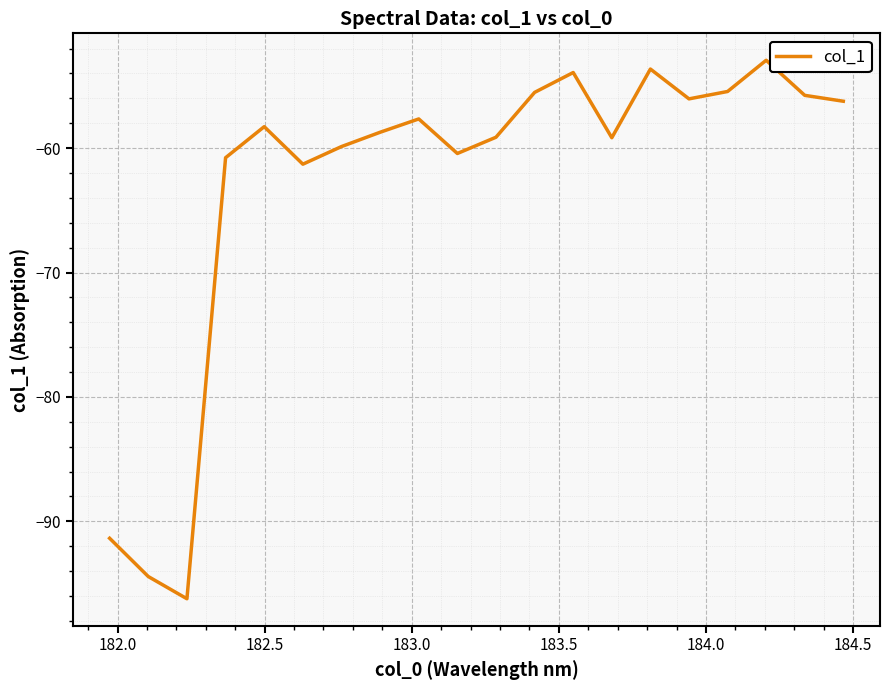

What is the minimum value shown in the chart?

-96.2